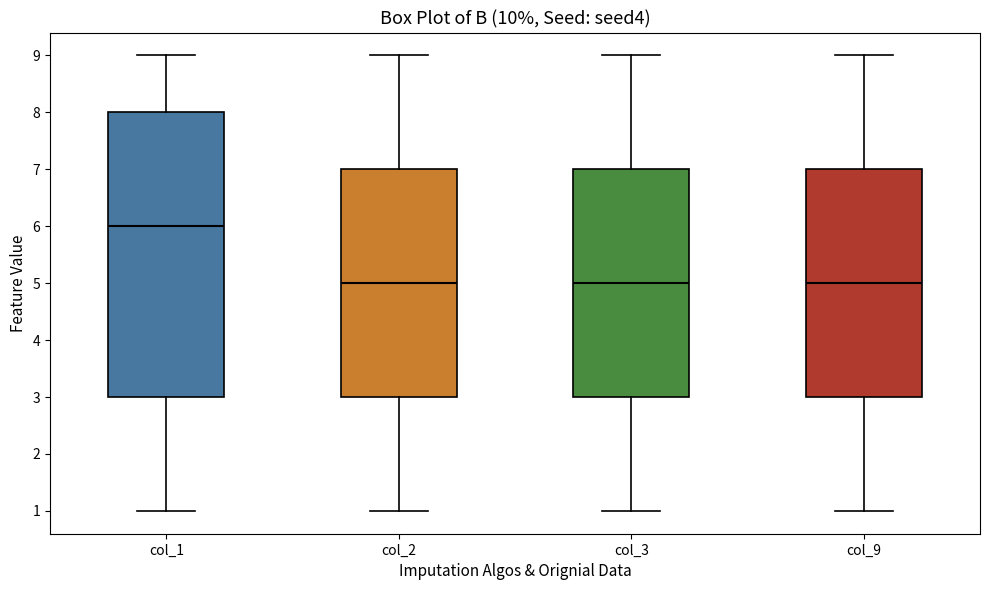

Which box has the highest median line?

col_1